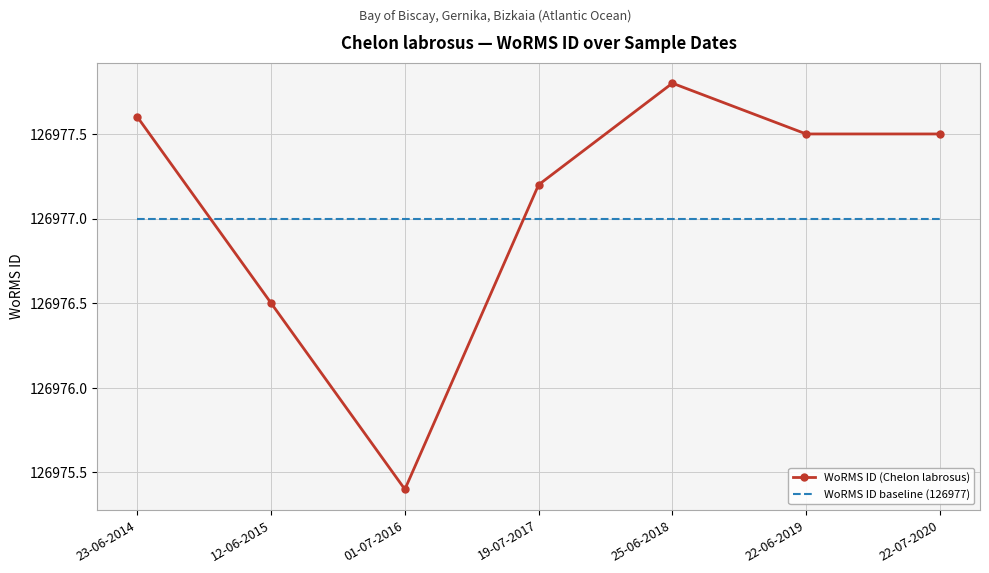

Reading left to right, list all the values displayed in this chart.

WoRMS ID (Chelon labrosus): 126977.6	126976.5	126975.4	126977.2	126977.8	126977.5	126977.5
WoRMS ID baseline (126977): 126977.0	126977.0	126977.0	126977.0	126977.0	126977.0	126977.0